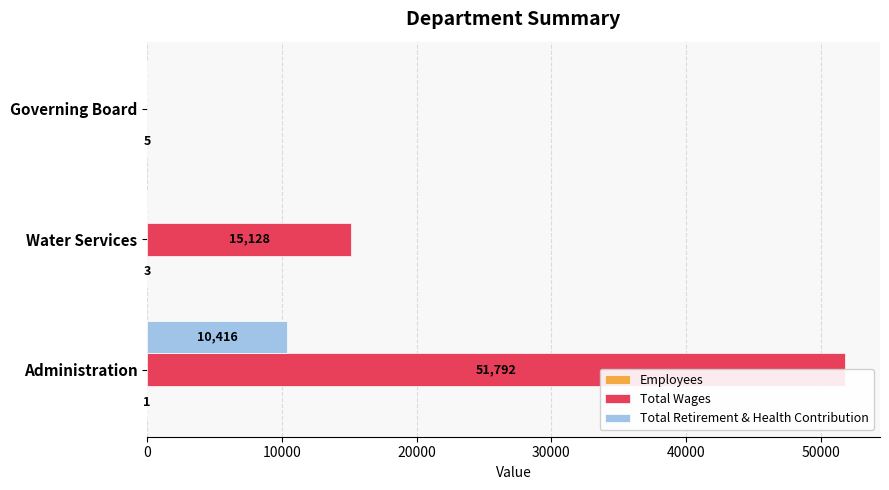

How many positive values does the Total Wages series have?

2